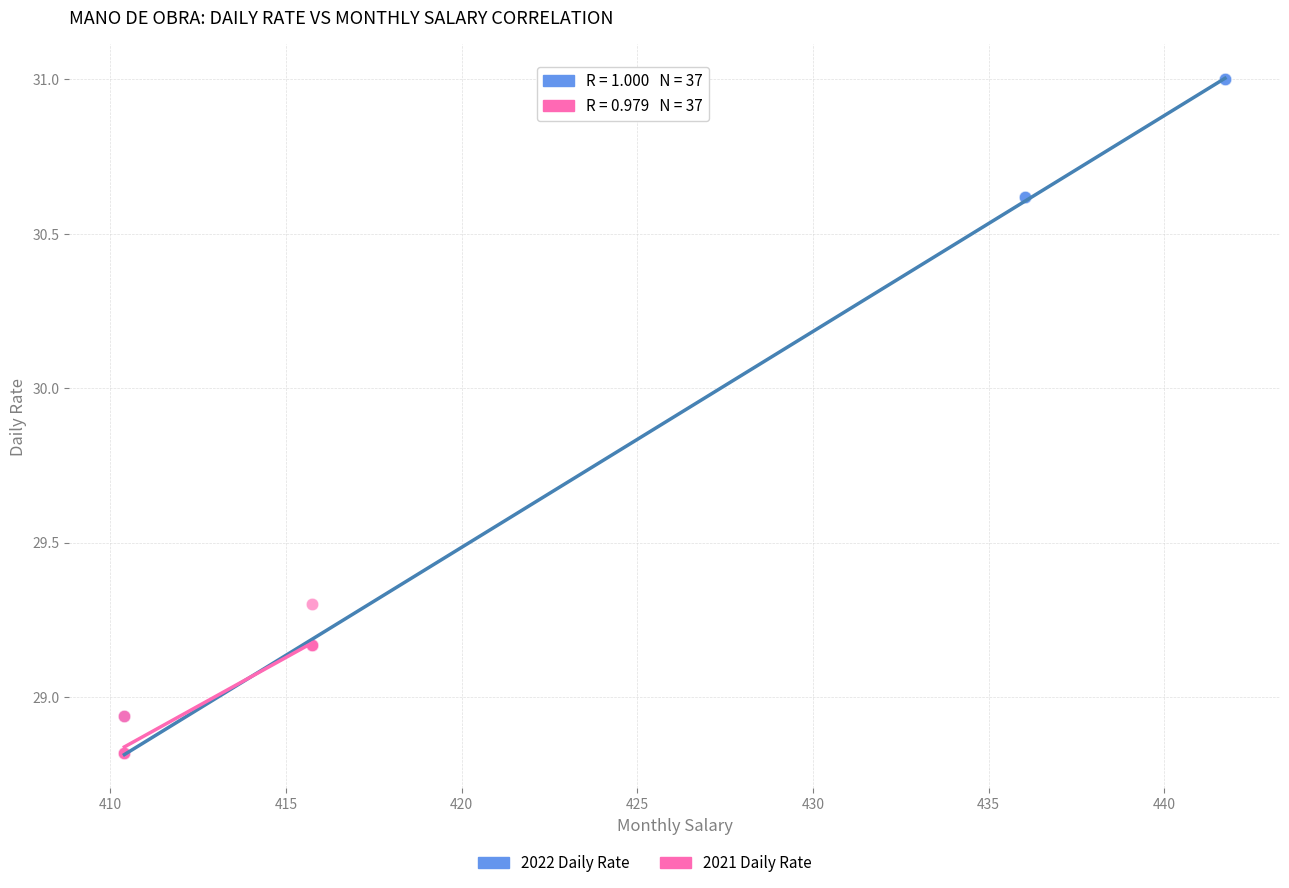

Which series reaches the maximum Y coordinate?

2022 Daily Rate